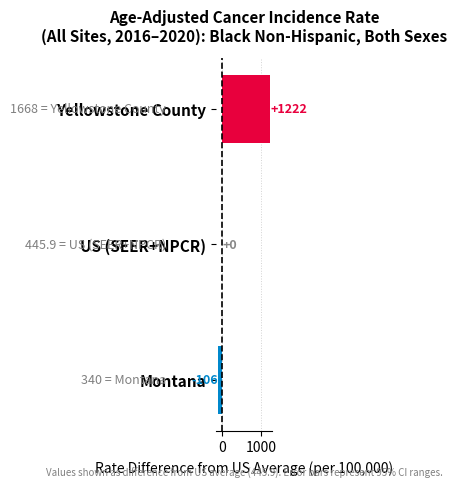

Are the bars horizontal?

Yes